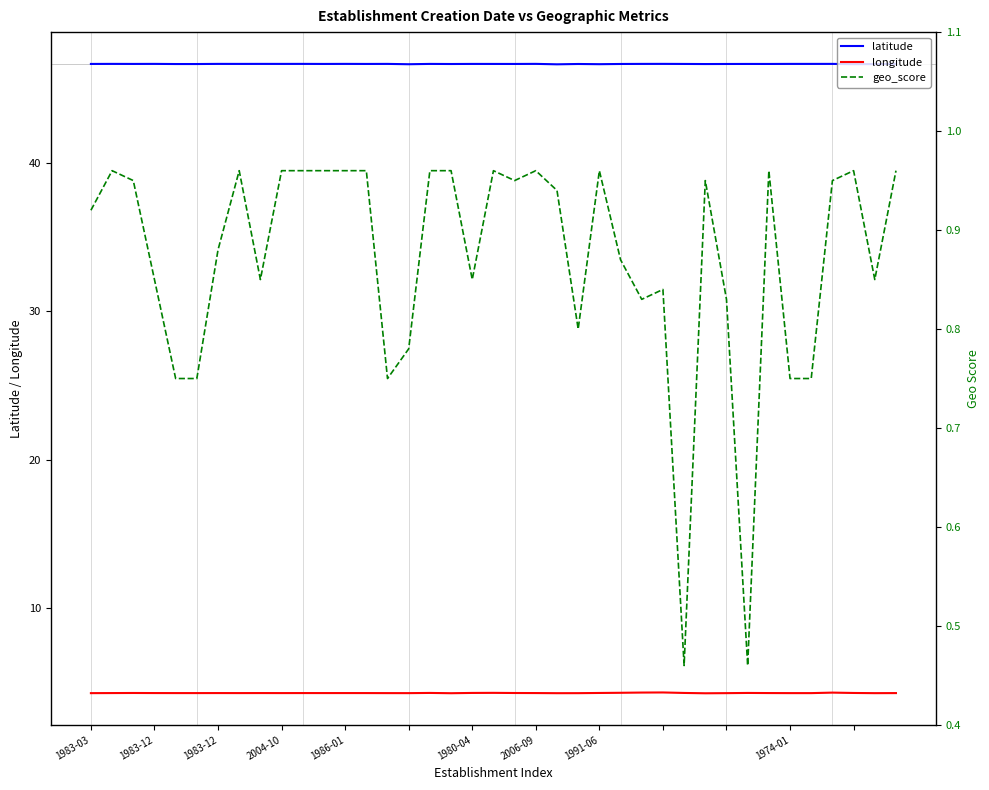

How many interior local peaks does the longitude series have?

10